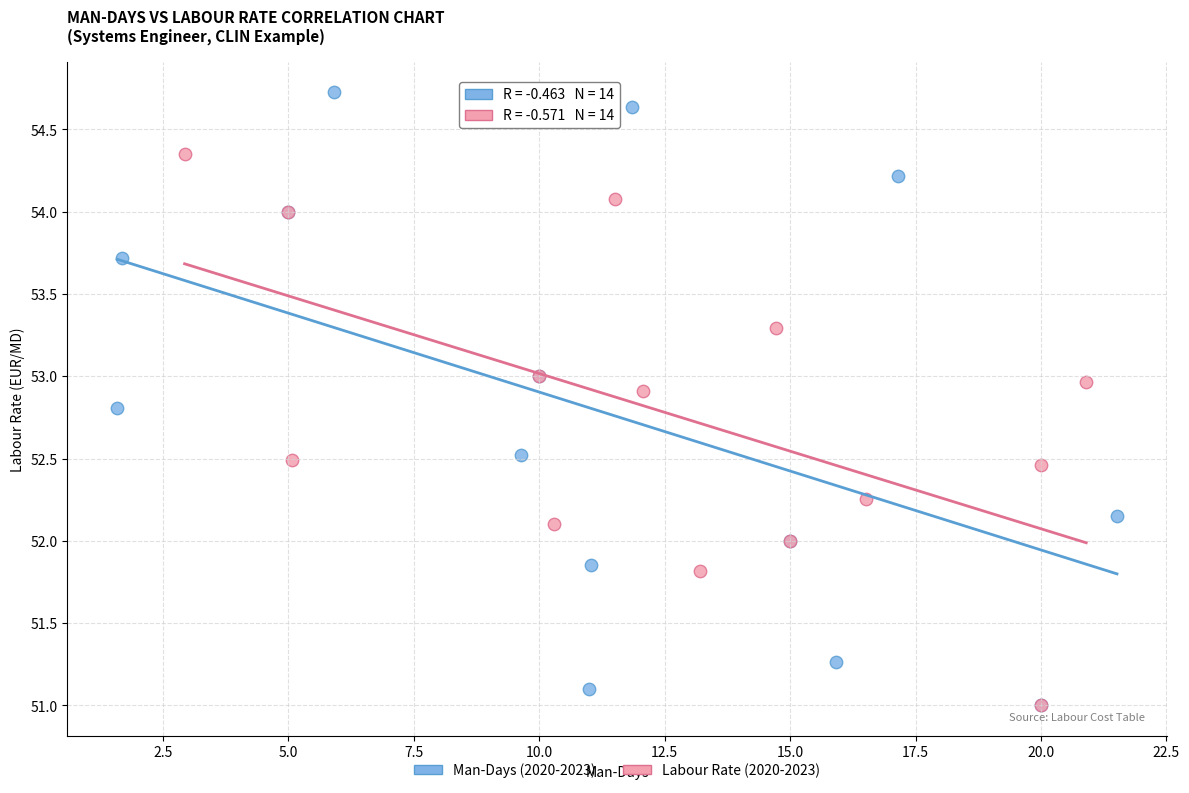

Which series contains the highest Y value?

Man-Days (2020-2023)